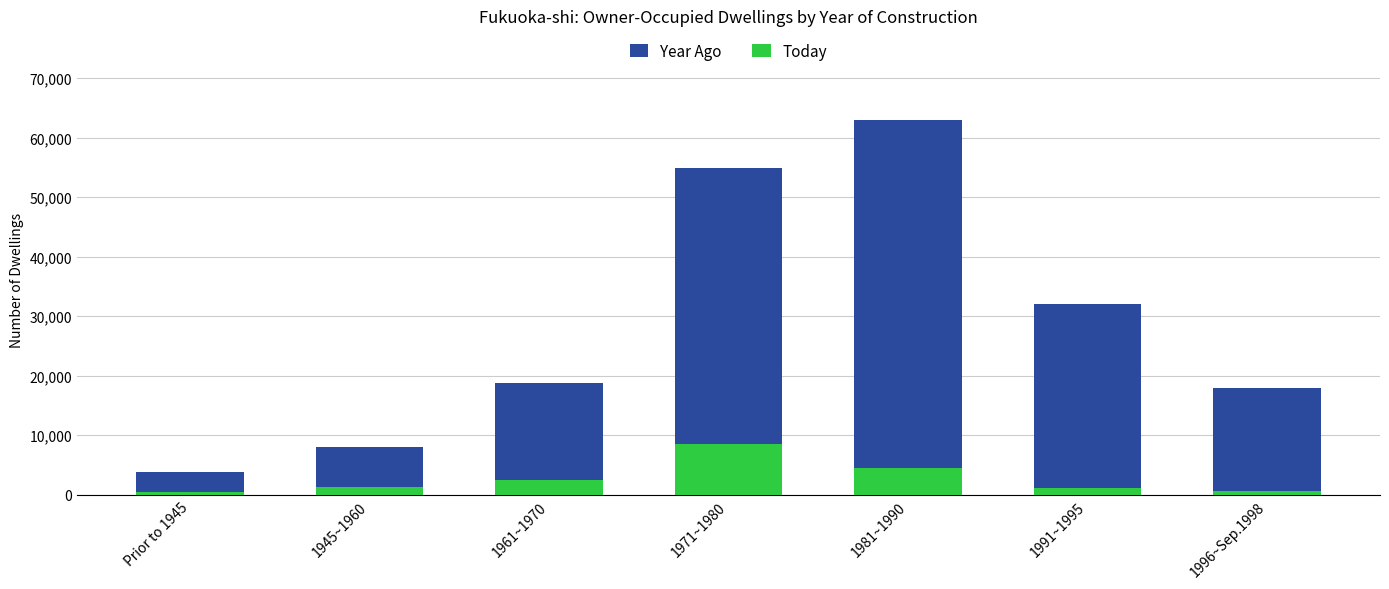

At which category is the sum across all series the highest?

1981~1990